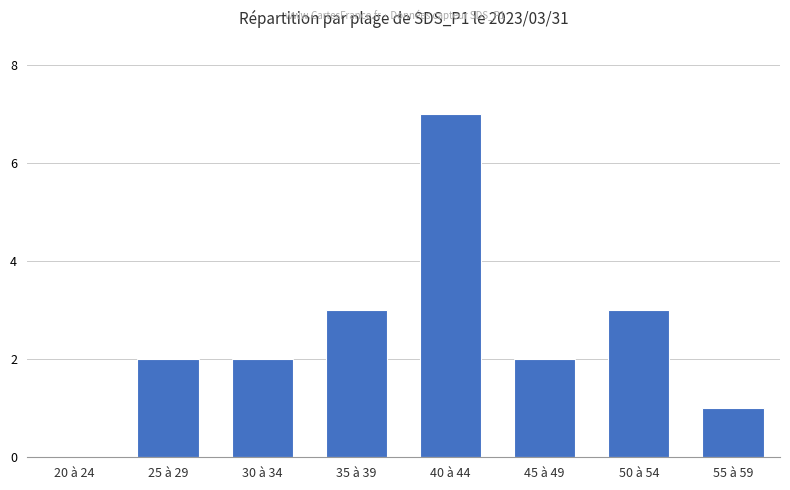

Does the chart contain stacked bars?

No